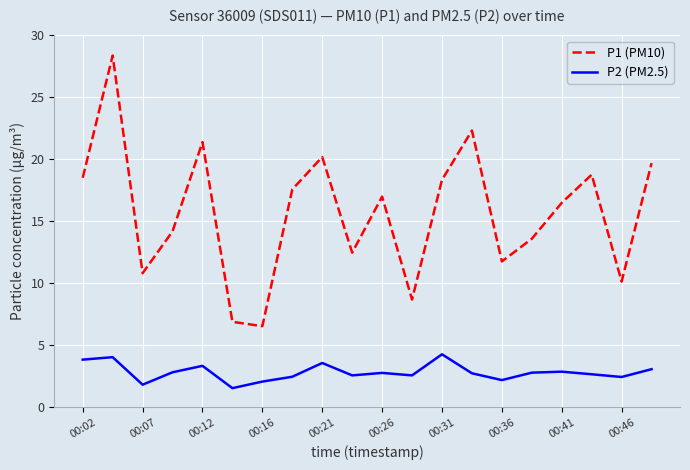

List the series in order of their peak value, lowest first.

P2 (PM2.5), P1 (PM10)